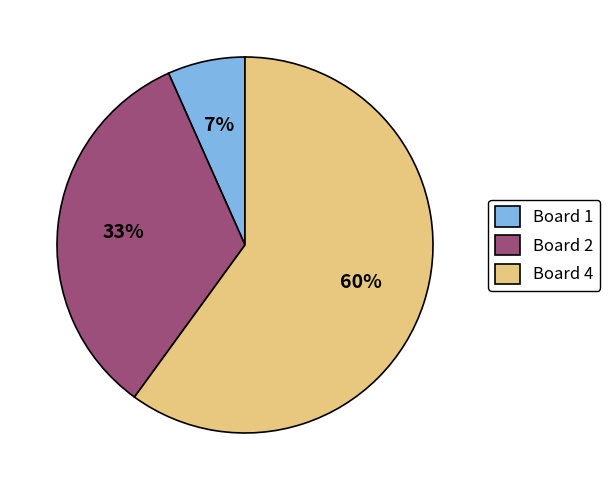

Count the number of slices in the pie.

3